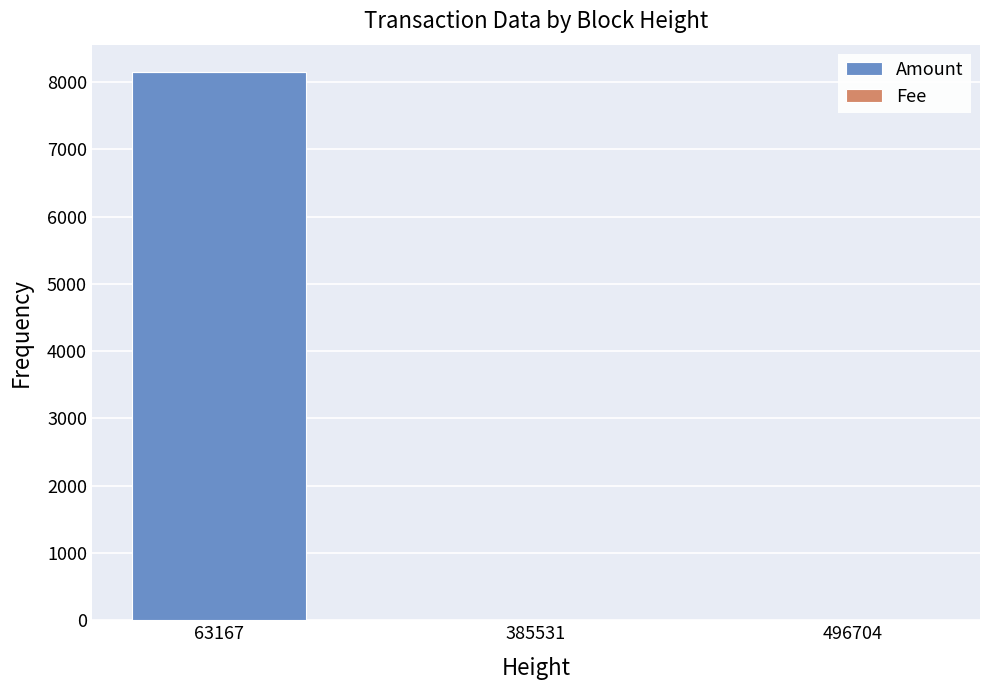

Is it true that Amount equals 2446 at 496704?

False